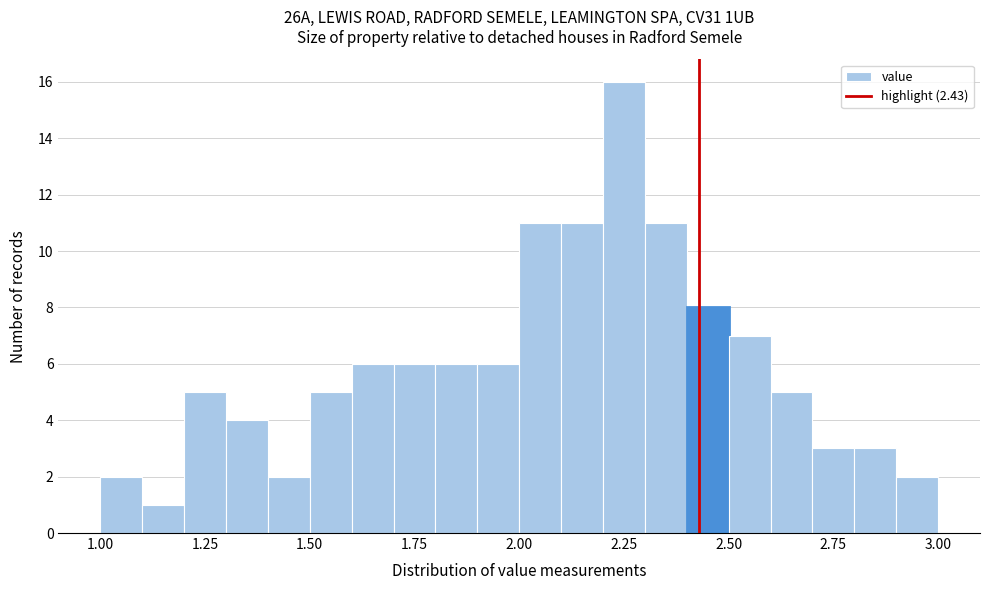

Around what value on the x-axis is the tallest bar? Give the approximate position of its centre, as read against the axis.

2.25